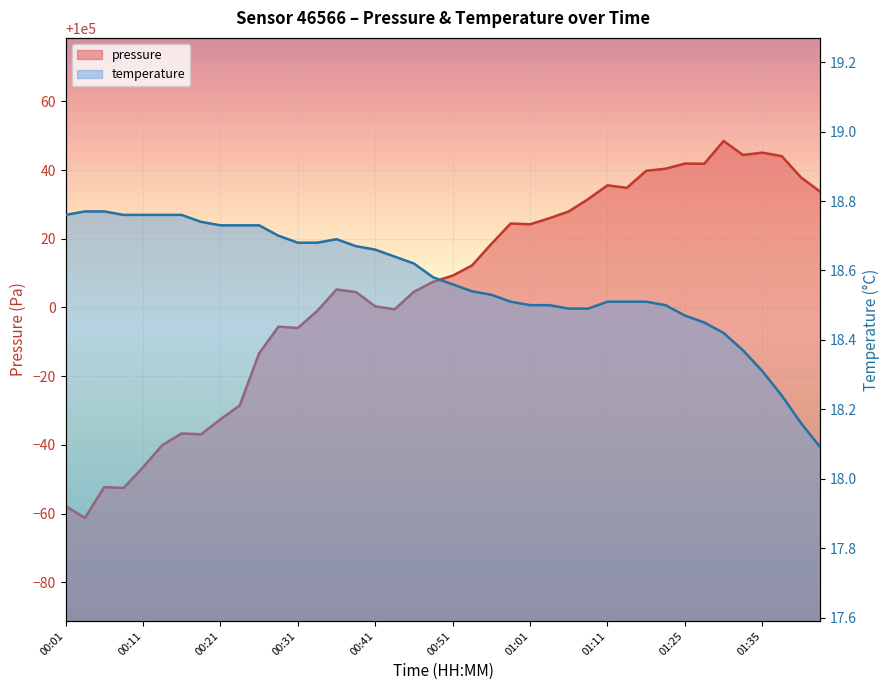

Reading left to right, extract all data points from this chart.

pressure: 00:01=99942.2	00:04=99938.8	00:06=99947.7	00:09=99947.5	00:11=99953.5	00:14=99960.0	00:16=99963.3	00:18=99963.1	00:21=99967.4	00:24=99971.5	00:26=99986.6	00:29=99994.4	00:31=99994.0	00:34=99999.0	00:36=100005.2	00:39=100004.5	00:41=100000.4	00:44=99999.4	00:46=100004.6	00:49=100007.5	00:51=100009.3	00:54=100012.2	00:56=100018.5	00:59=100024.4	01:01=100024.2	01:04=100026.0	01:06=100027.9	01:09=100031.5	01:11=100035.6	01:14=100034.8	01:16=100039.8	01:19=100040.4	01:25=100041.9	01:27=100041.8	01:30=100048.4	01:32=100044.4	01:35=100045.1	01:37=100044.1	01:40=100037.9	01:42=100033.7
temperature: 00:01=18.8	00:04=18.8	00:06=18.8	00:09=18.8	00:11=18.8	00:14=18.8	00:16=18.8	00:18=18.7	00:21=18.7	00:24=18.7	00:26=18.7	00:29=18.7	00:31=18.7	00:34=18.7	00:36=18.7	00:39=18.7	00:41=18.7	00:44=18.6	00:46=18.6	00:49=18.6	00:51=18.6	00:54=18.5	00:56=18.5	00:59=18.5	01:01=18.5	01:04=18.5	01:06=18.5	01:09=18.5	01:11=18.5	01:14=18.5	01:16=18.5	01:19=18.5	01:25=18.5	01:27=18.4	01:30=18.4	01:32=18.4	01:35=18.3	01:37=18.2	01:40=18.2	01:42=18.1